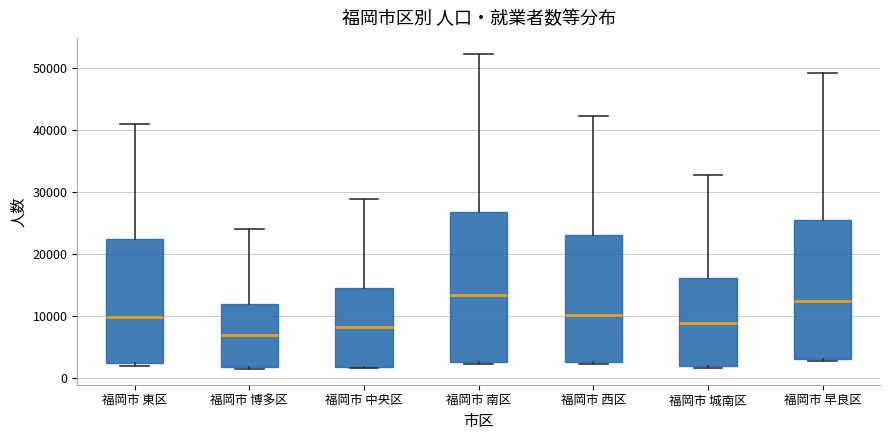

Reading left to right, read every box against the y-axis: the position of its median line, the range the box covers, and the ends of its whiskers. The values are not printed on the chart, so give them approximately, as read against the axis.

福岡市 東区: median 10000, box 2000 to 22000, whiskers 2000 (just below the box's lower edge) to 41000
福岡市 博多区: median 7000, box 2000 to 12000, whiskers 1000 to 24000
福岡市 中央区: median 8000, box 2000 to 14000, whiskers 1000 to 29000
福岡市 南区: median 13000, box 3000 to 27000, whiskers 2000 to 52000
福岡市 西区: median 10000, box 3000 to 23000, whiskers 2000 to 42000
福岡市 城南区: median 9000, box 2000 to 16000, whiskers 2000 (just below the box's lower edge) to 33000
福岡市 早良区: median 12000, box 3000 to 25000, whiskers 3000 (just below the box's lower edge) to 49000